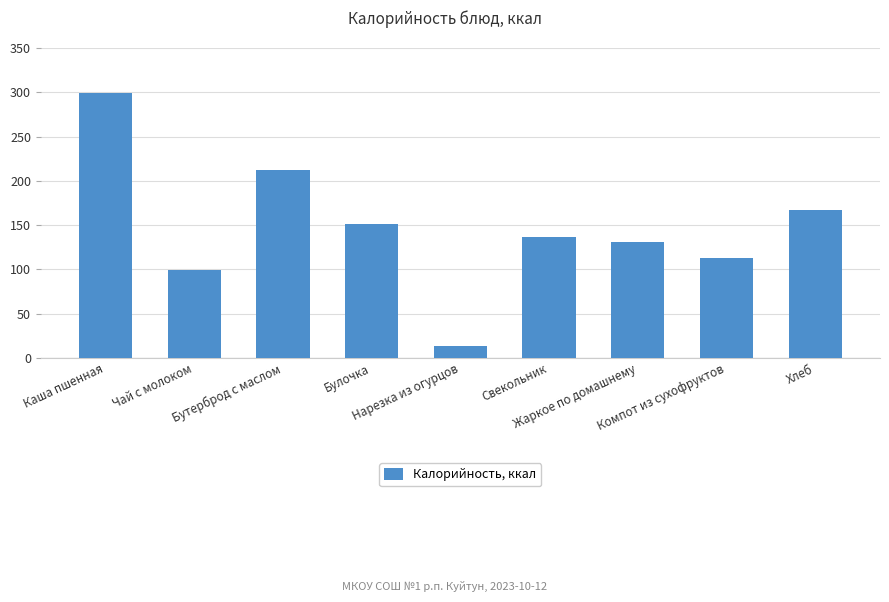

What is the ratio of the value at Бутерброд с маслом to the value at Жаркое по домашнему?

1.6